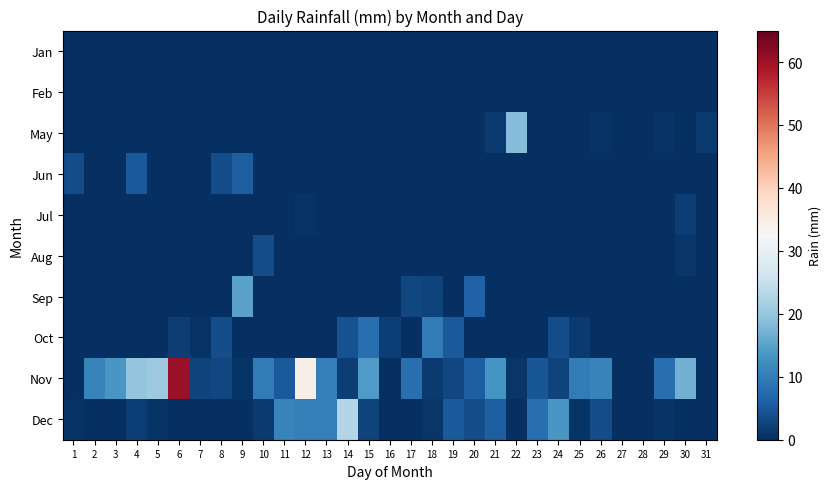

Reading right to left, extract all data points from this chart.

Jan: 31=0.0	30=0.0	29=0.0	28=0.0	27=0.0	26=0.0	25=0.0	24=0.0	23=0.0	22=0.0	21=0.0	20=0.0	19=0.0	18=0.0	17=0.0	16=0.0	15=0.0	14=0.0	13=0.0	12=0.0	11=0.0	10=0.0	9=0.0	8=0.0	7=0.0	6=0.0	5=0.0	4=0.0	3=0.0	2=0.0	1=0.0
Feb: 31=0.0	30=0.0	29=0.0	28=0.0	27=0.0	26=0.0	25=0.0	24=0.0	23=0.0	22=0.0	21=0.0	20=0.0	19=0.0	18=0.0	17=0.0	16=0.0	15=0.0	14=0.0	13=0.0	12=0.0	11=0.0	10=0.0	9=0.0	8=0.0	7=0.0	6=0.0	5=0.0	4=0.0	3=0.0	2=0.0	1=0.0
May: 31=1.5	30=0.0	29=0.5	28=0.0	27=0.2	26=0.5	25=0.0	24=0.0	23=0.0	22=18.3	21=1.5	20=0.0	19=0.0	18=0.0	17=0.0	16=0.0	15=0.0	14=0.0	13=0.0	12=0.0	11=0.0	10=0.0	9=0.0	8=0.0	7=0.0	6=0.0	5=0.0	4=0.0	3=0.0	2=0.0	1=0.0
Jun: 31=0.0	30=0.0	29=0.0	28=0.0	27=0.0	26=0.0	25=0.0	24=0.0	23=0.0	22=0.0	21=0.0	20=0.0	19=0.0	18=0.0	17=0.0	16=0.0	15=0.0	14=0.0	13=0.0	12=0.0	11=0.0	10=0.0	9=5.6	8=3.8	7=0.0	6=0.0	5=0.0	4=5.1	3=0.0	2=0.2	1=3.8
Jul: 31=0.0	30=2.0	29=0.0	28=0.0	27=0.0	26=0.0	25=0.0	24=0.0	23=0.0	22=0.0	21=0.0	20=0.0	19=0.0	18=0.0	17=0.0	16=0.0	15=0.0	14=0.0	13=0.2	12=0.8	11=0.0	10=0.0	9=0.0	8=0.0	7=0.0	6=0.0	5=0.0	4=0.0	3=0.0	2=0.0	1=0.0
Aug: 31=0.0	30=1.0	29=0.0	28=0.0	27=0.0	26=0.0	25=0.0	24=0.0	23=0.0	22=0.0	21=0.0	20=0.0	19=0.0	18=0.0	17=0.0	16=0.0	15=0.0	14=0.0	13=0.0	12=0.0	11=0.0	10=3.6	9=0.0	8=0.0	7=0.0	6=0.0	5=0.0	4=0.0	3=0.0	2=0.0	1=0.0
Sep: 31=0.0	30=0.0	29=0.0	28=0.0	27=0.0	26=0.0	25=0.0	24=0.0	23=0.0	22=0.0	21=0.2	20=6.1	19=0.2	18=2.5	17=3.0	16=0.0	15=0.0	14=0.2	13=0.0	12=0.0	11=0.0	10=0.0	9=15.0	8=0.0	7=0.0	6=0.0	5=0.0	4=0.0	3=0.0	2=0.0	1=0.0
Oct: 31=0.0	30=0.0	29=0.2	28=0.2	27=0.2	26=0.0	25=1.5	24=3.8	23=0.0	22=0.2	21=0.2	20=0.0	19=5.1	18=9.9	17=0.0	16=1.8	15=8.1	14=4.3	13=0.0	12=0.0	11=0.0	10=0.0	9=0.0	8=3.8	7=0.5	6=2.0	5=0.0	4=0.0	3=0.0	2=0.0	1=0.0
Nov: 31=0.0	30=17.0	29=7.9	28=0.0	27=0.2	26=10.7	25=9.7	24=2.3	23=4.6	22=1.0	21=13.2	20=5.6	19=2.8	18=1.5	17=7.9	16=0.0	15=14.0	14=1.8	13=10.4	12=34.5	11=5.3	10=9.9	9=0.8	8=2.8	7=2.5	6=60.5	5=20.8	4=19.6	3=13.5	2=10.7	1=0.0
Dec: 31=0.0	30=0.0	29=0.8	28=0.0	27=0.2	26=3.6	25=0.5	24=13.7	23=8.1	22=0.0	21=5.6	20=3.8	19=5.3	18=1.0	17=0.0	16=0.0	15=2.3	14=23.1	13=10.2	12=10.4	11=10.7	10=1.5	9=0.2	8=0.0	7=0.0	6=0.0	5=0.5	4=2.0	3=0.0	2=0.0	1=0.5